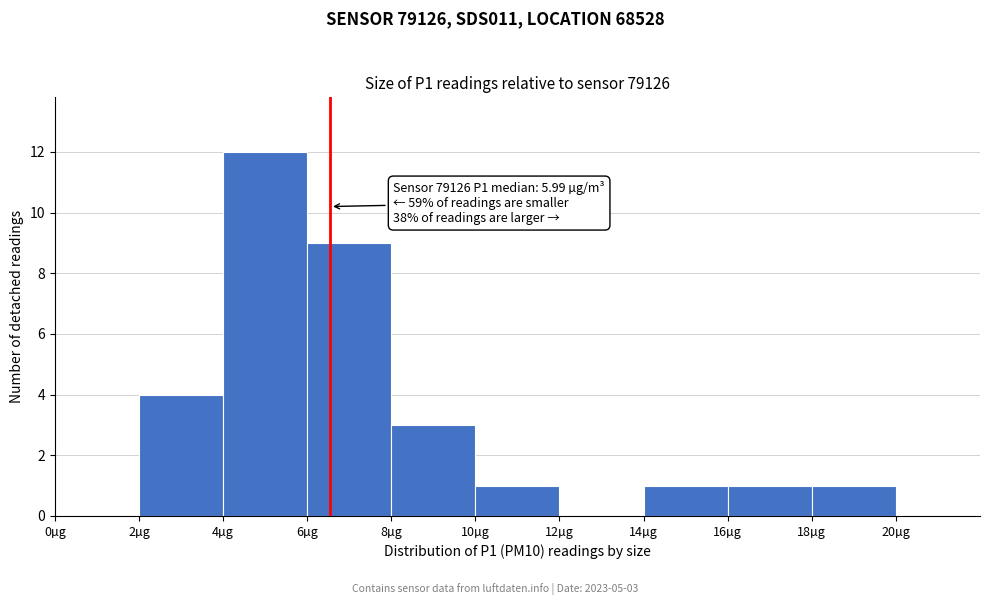

Over which range of the x-axis is the bar tallest?

4 to 6